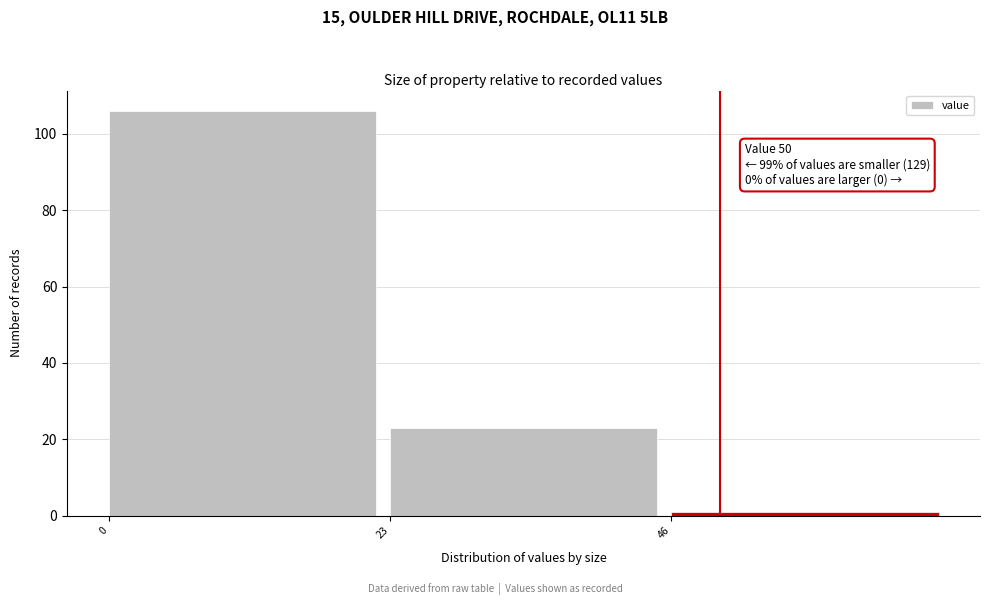

Over which range of the x-axis is the bar tallest?

0 to 23